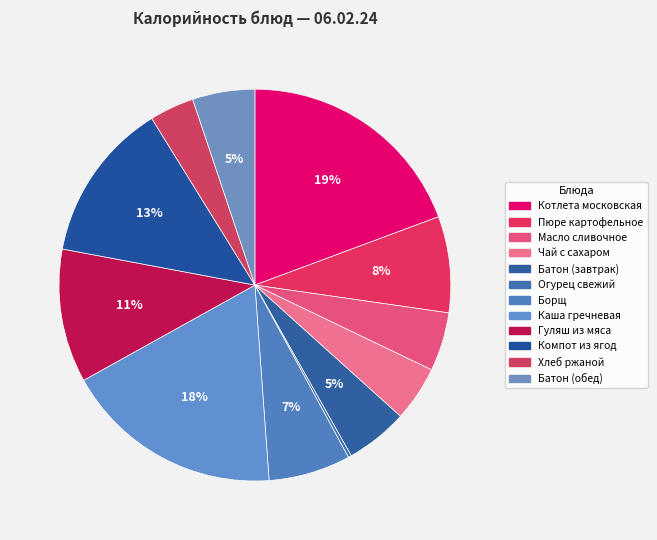

To the nearest percent, what is the difference between the largest and smallest slice percentages?

19%